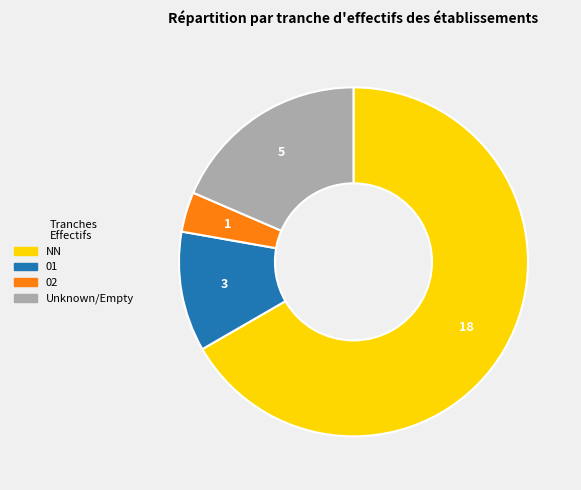

The 01 slice represents 11% of the pie. True or false?

True